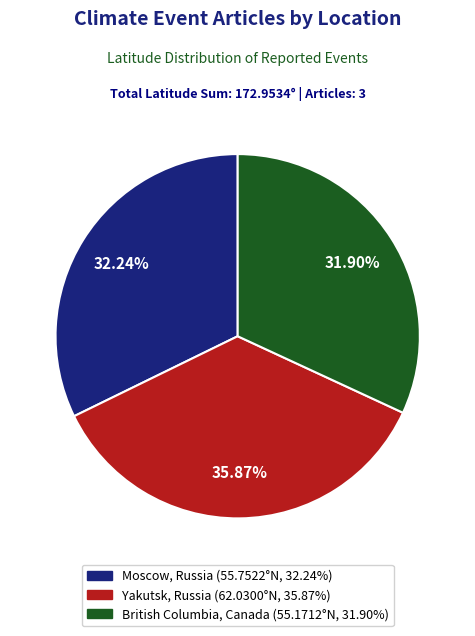

Do British Columbia, Canada and Yakutsk, Russia together represent more than half of the pie?

Yes